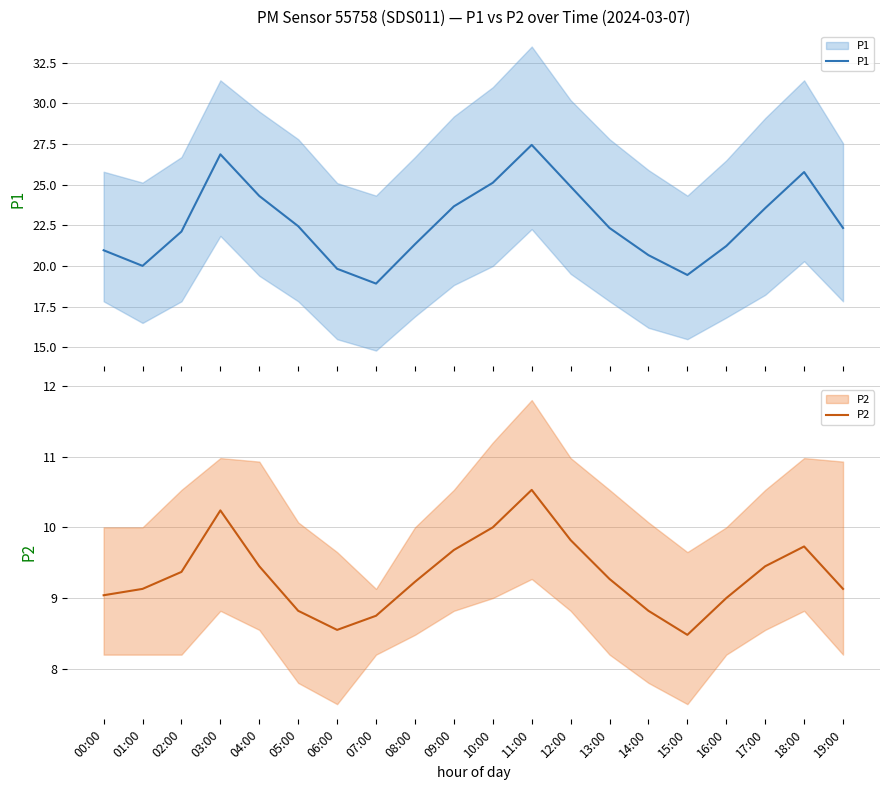

What is the label of the 8th point from the left?

07:00